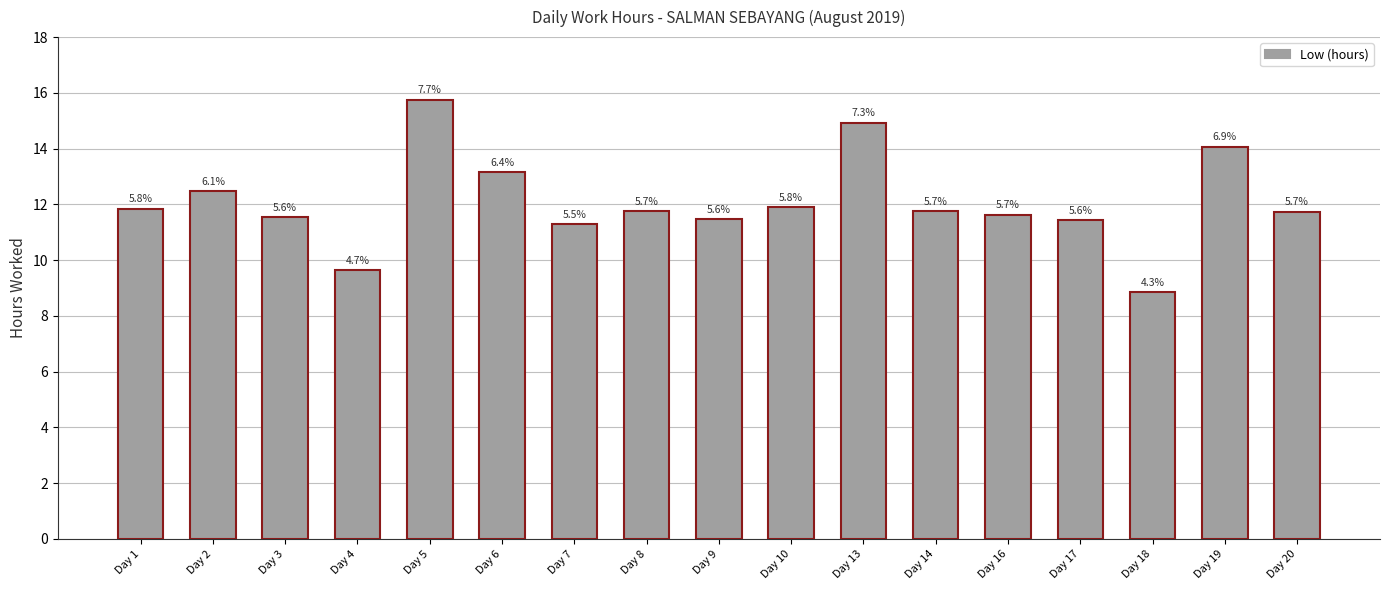

What value does the data have at Day 18?

8.9